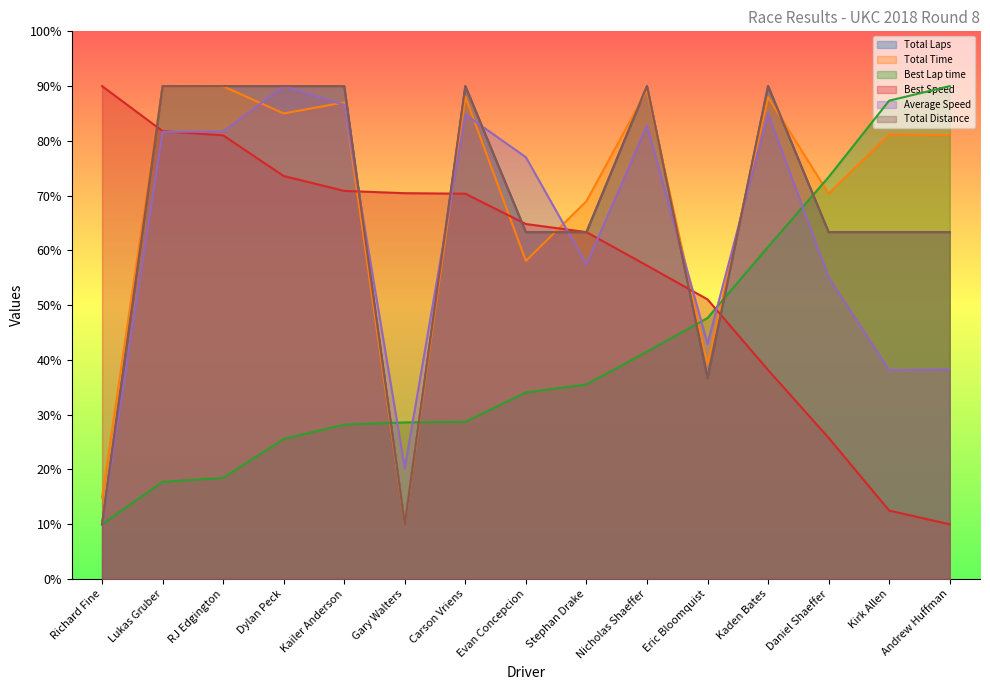

Where is the first local maximum for Total Time?

Lukas Gruber